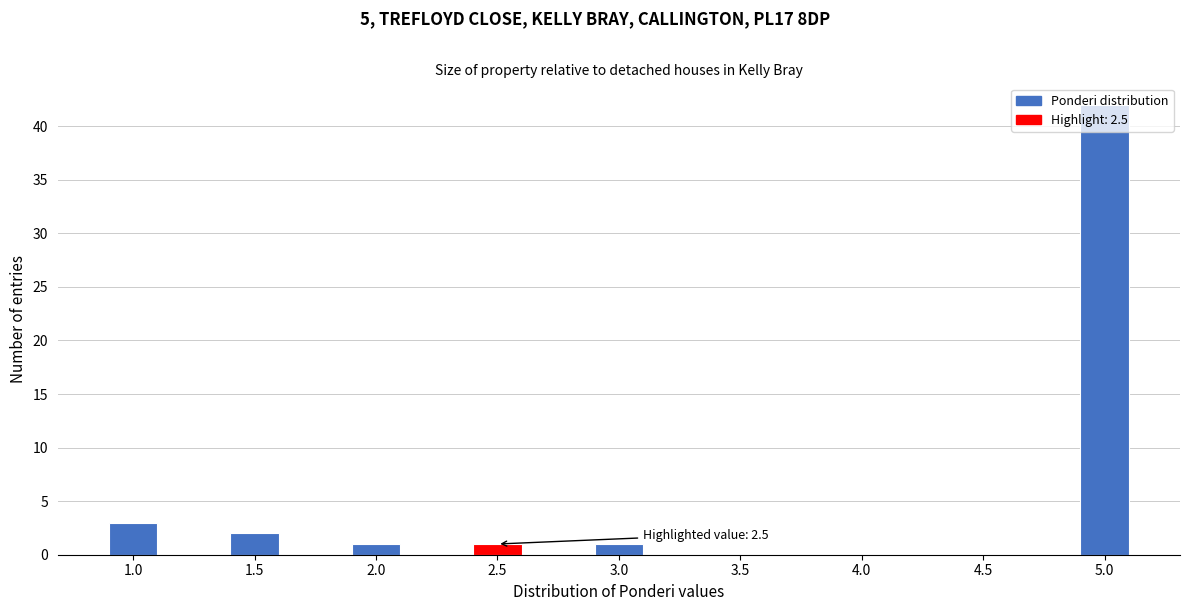

What is the sum of all values?

50